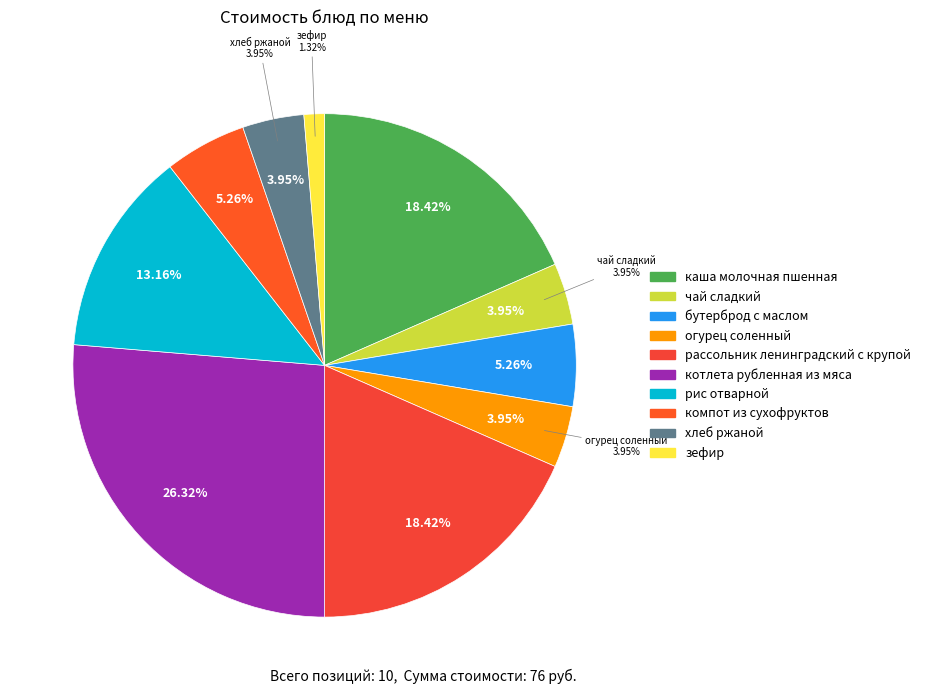

What percentage is the котлета рубленная из мяса slice, to the nearest percent?

26%